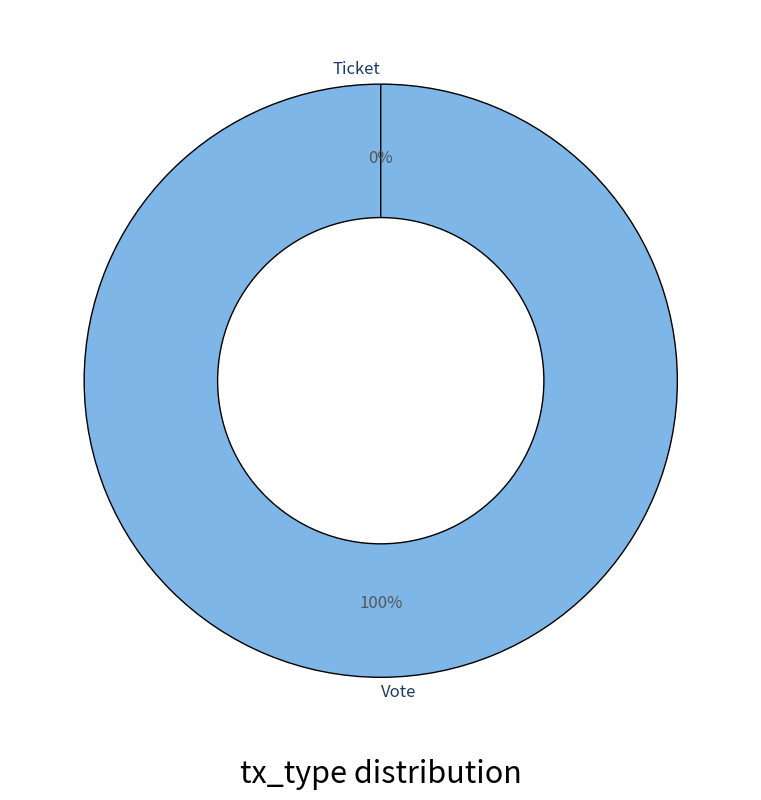

True or false: Ticket accounts for 0% of the total.

True